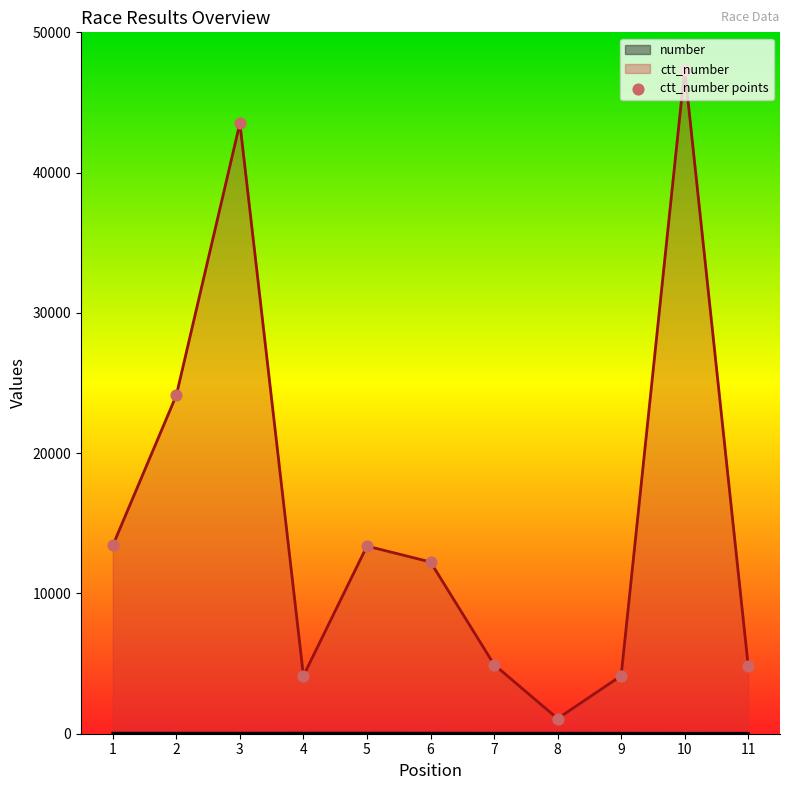

What is the total value across all series at 3?

43558